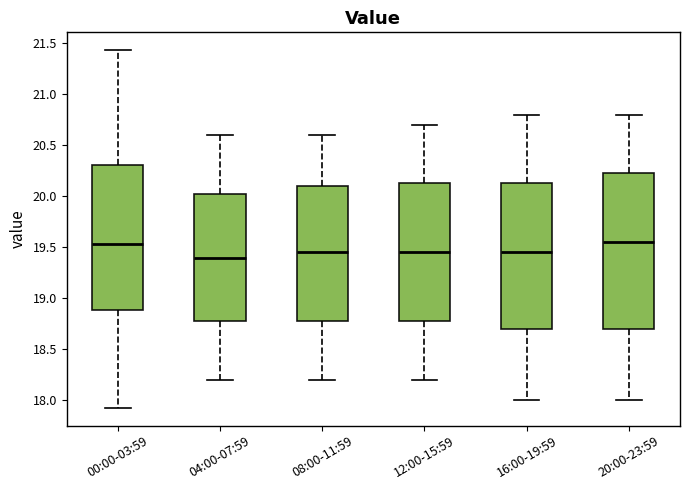

Comparing the boxes themselves (not the whiskers), which one is the tallest?

20:00-23:59